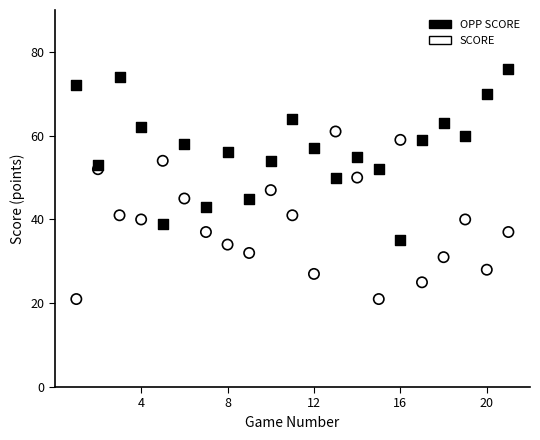

Which series reaches the maximum Y coordinate?

OPP SCORE